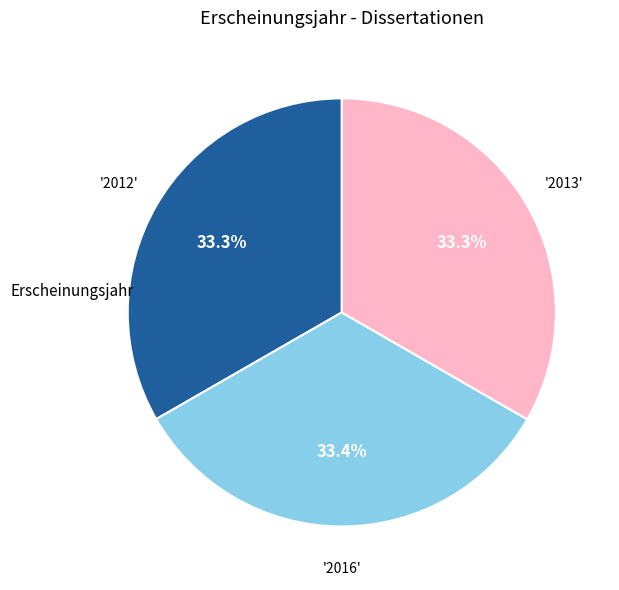

Is there any slice that represents more than half of the pie?

No